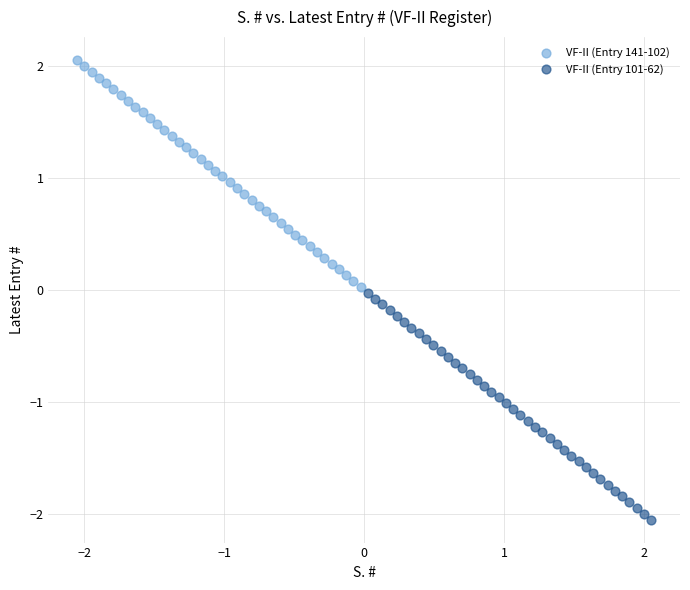

Which series contains the highest Y value?

VF-II (Entry 141-102)